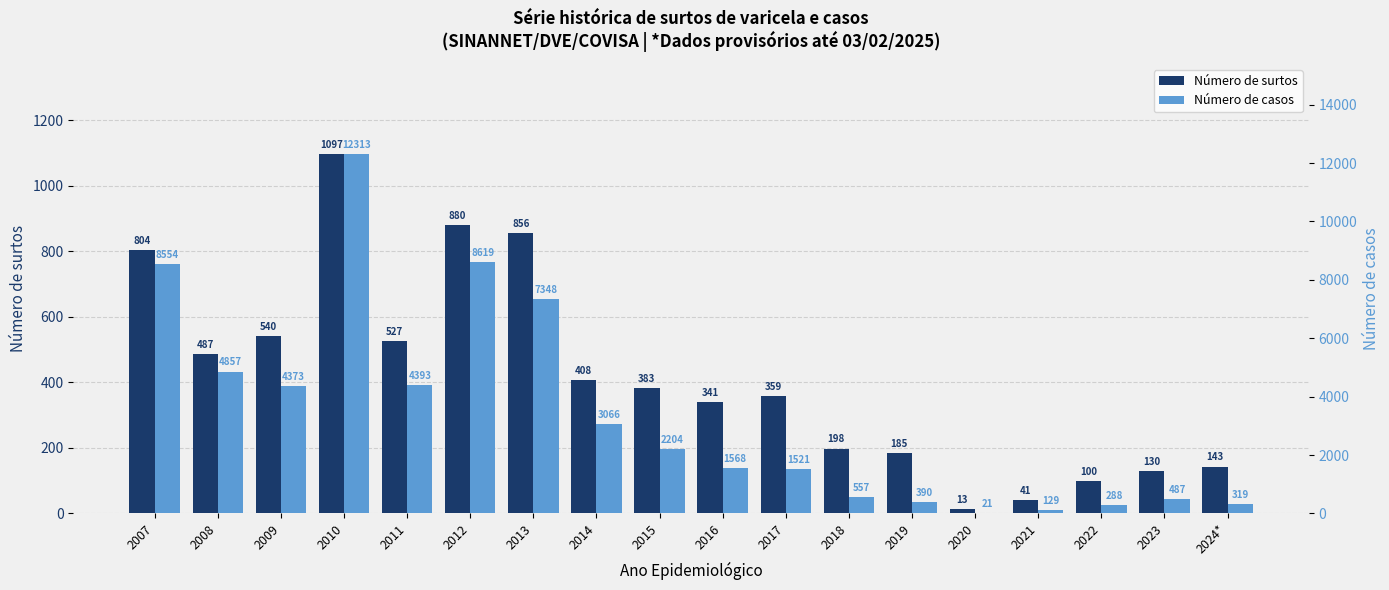

What is the average value of the Número de surtos series?

416